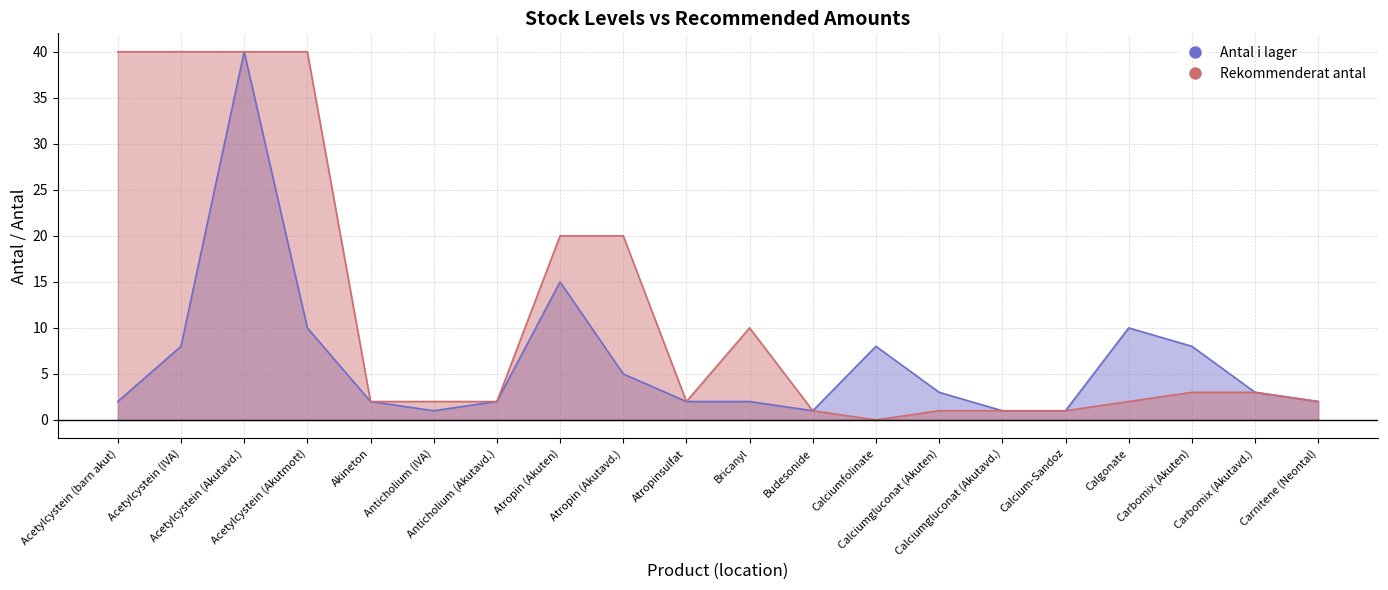

At which label does Antal i lager reach its peak?

Acetylcystein (Akutavd.)